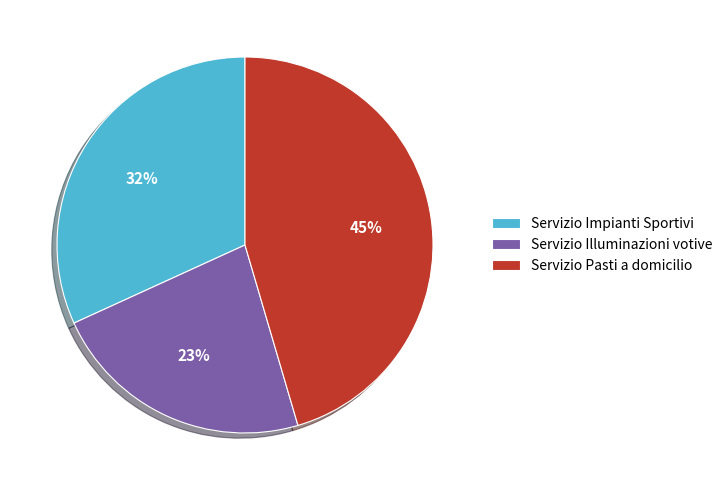

Rank the categories by value from lowest to highest.

Servizio Illuminazioni votive, Servizio Impianti Sportivi, Servizio Pasti a domicilio